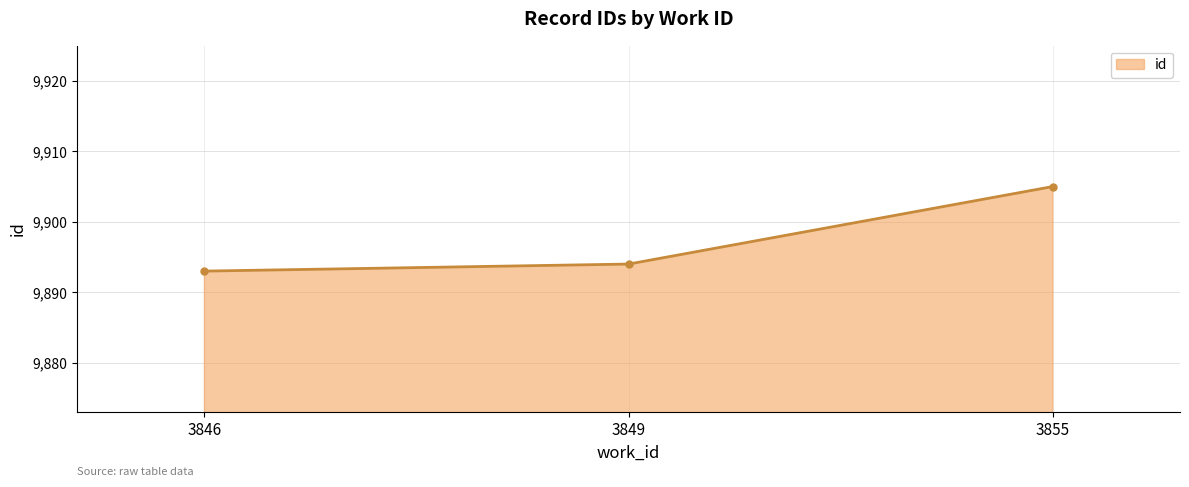

What is the maximum value shown in the chart?

9905